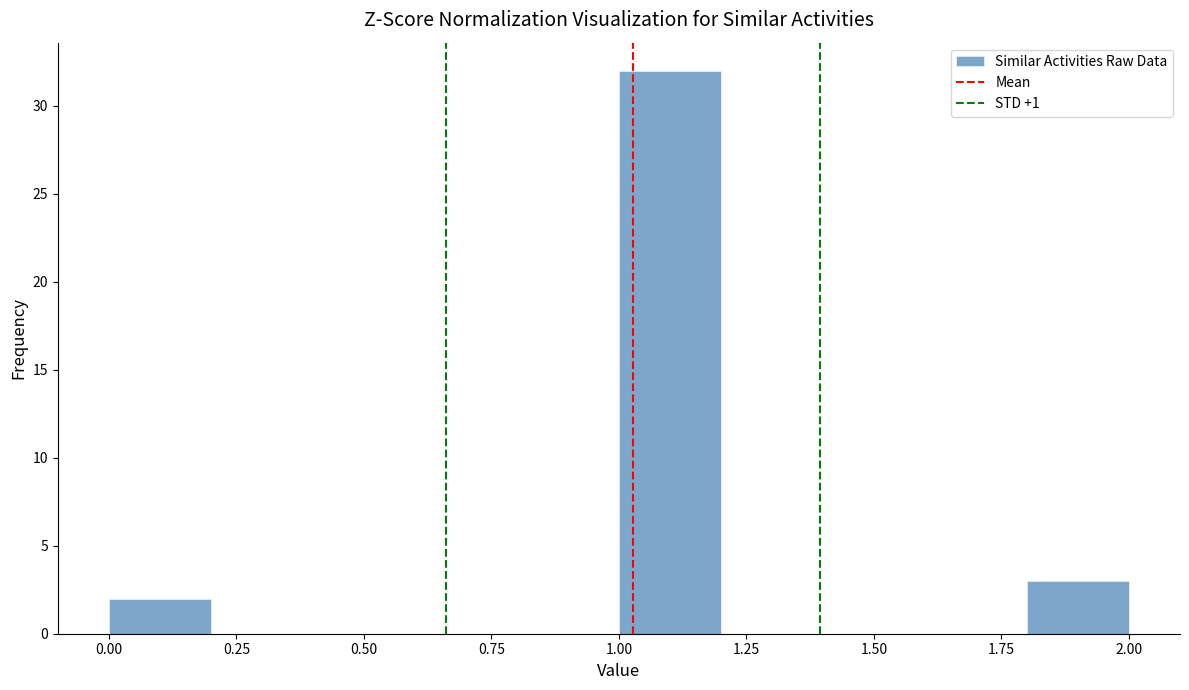

Reading left to right, transcribe this chart: for each bar, give the range it covers on the x-axis and its height. The values are not printed on the chart, so give them approximately, as read against the axis.

0.0 to 0.2: 2
0.2 to 0.4: 0
0.4 to 0.6: 0
0.6 to 0.8: 0
0.8 to 1.0: 0
1.0 to 1.2: 32
1.2 to 1.4: 0
1.4 to 1.6: 0
1.6 to 1.8: 0
1.8 to 2.0: 3